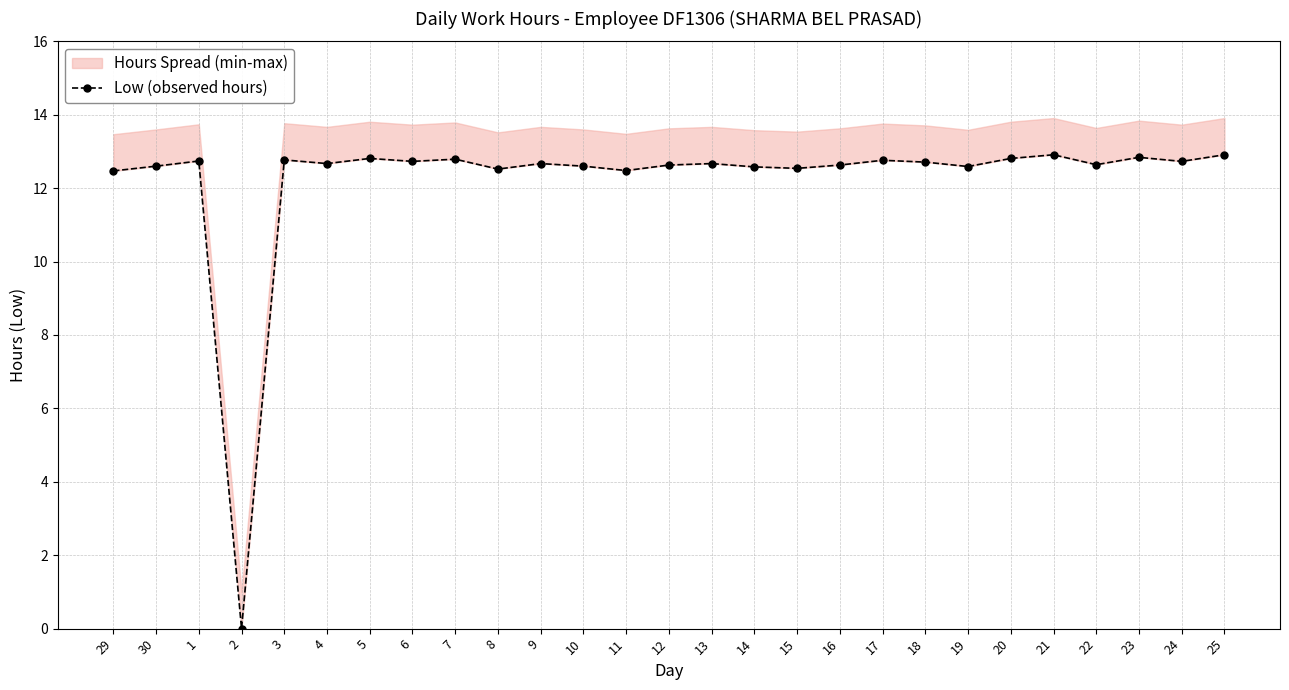

At which label is the value closest to 6?

2